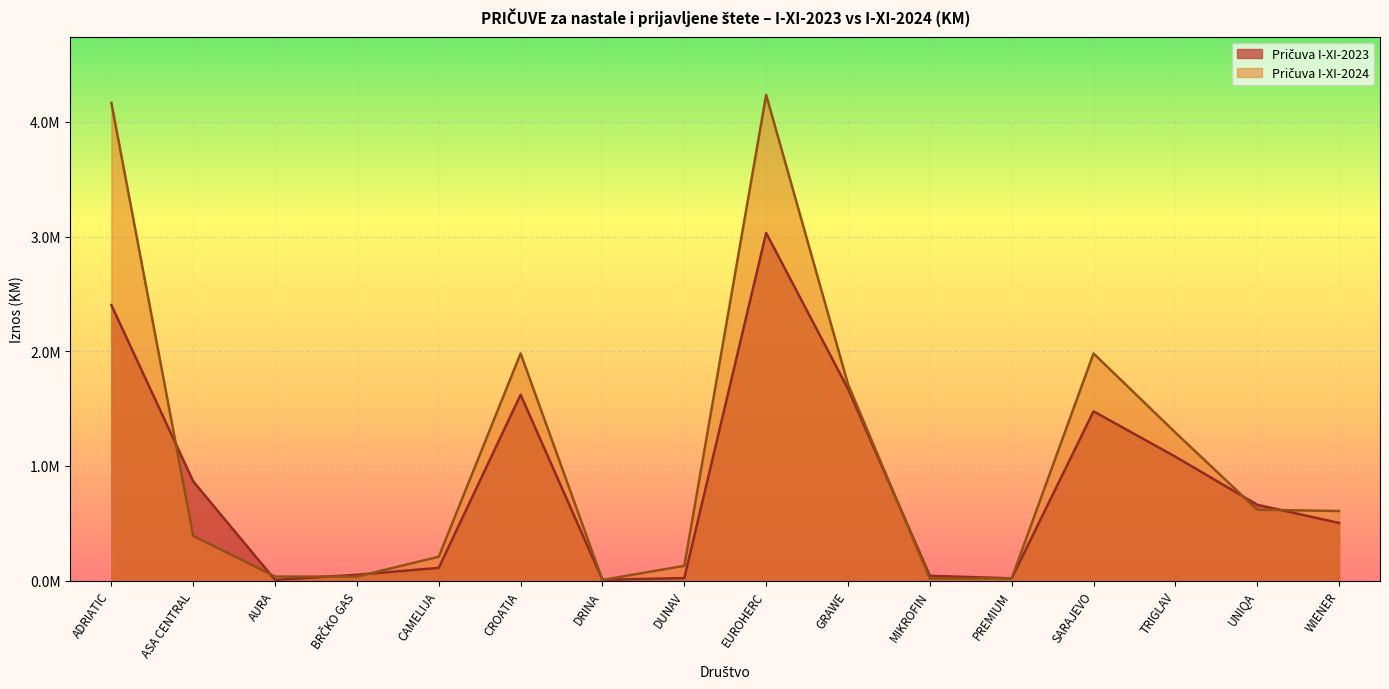

What is the label of the 1st point from the right?

WIENER